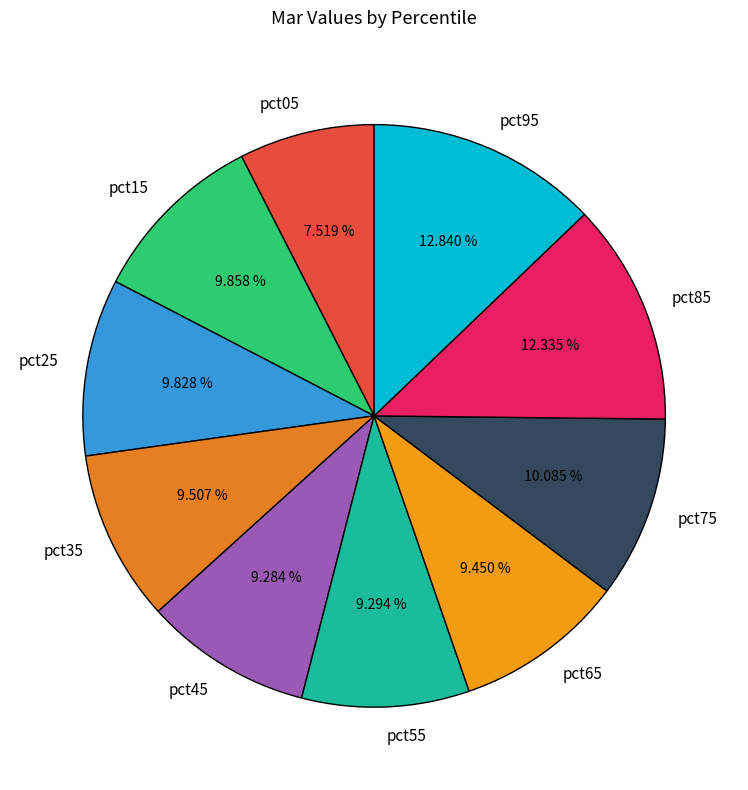

Combined, do pct15 and pct95 account for over 50%?

No